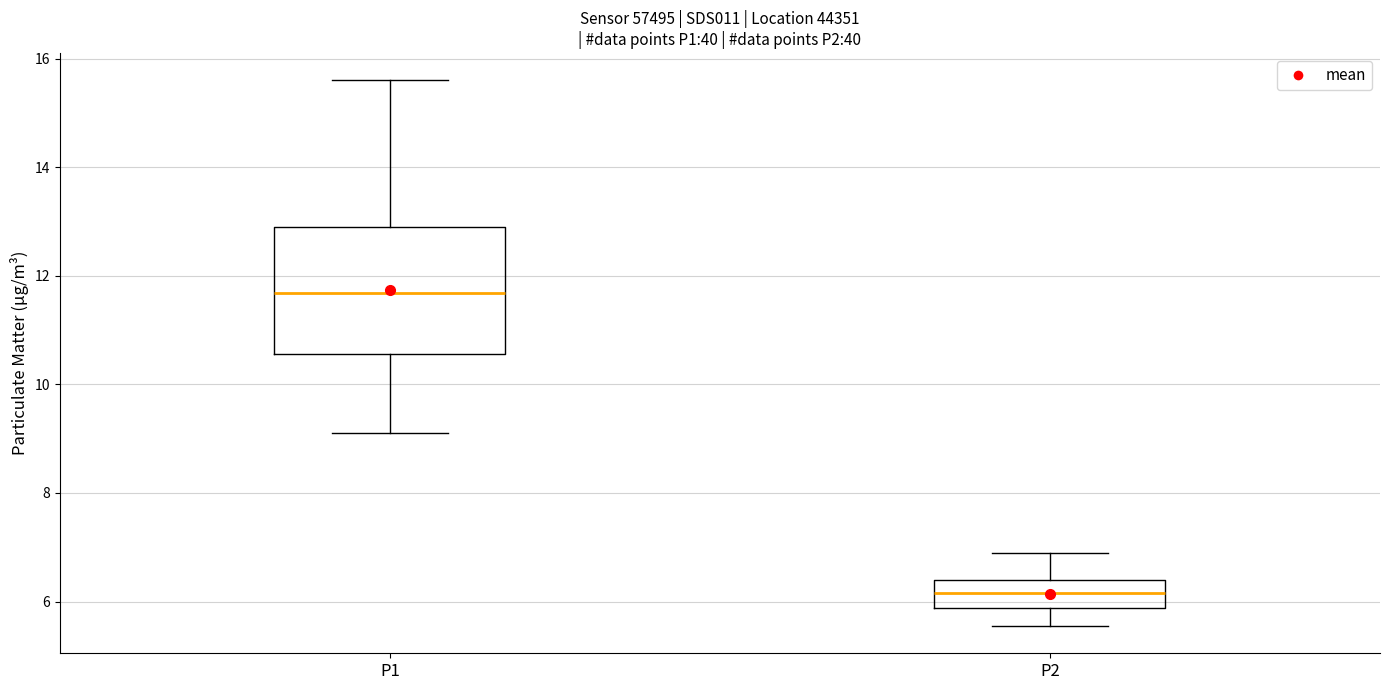

Where does the lower whisker of the box for P2 end on the y-axis? The values are not printed on the chart, so give them approximately, as read against the axis.

5.6